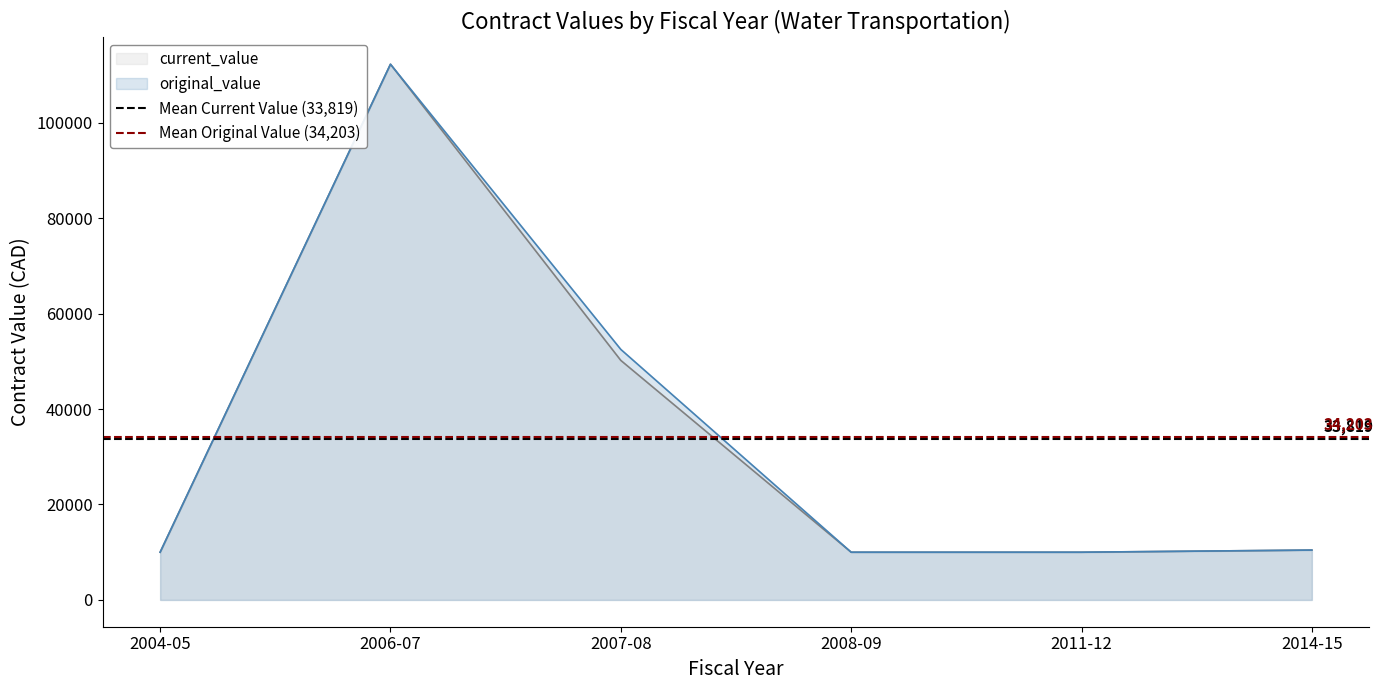

How many distinct data groups are displayed?

2